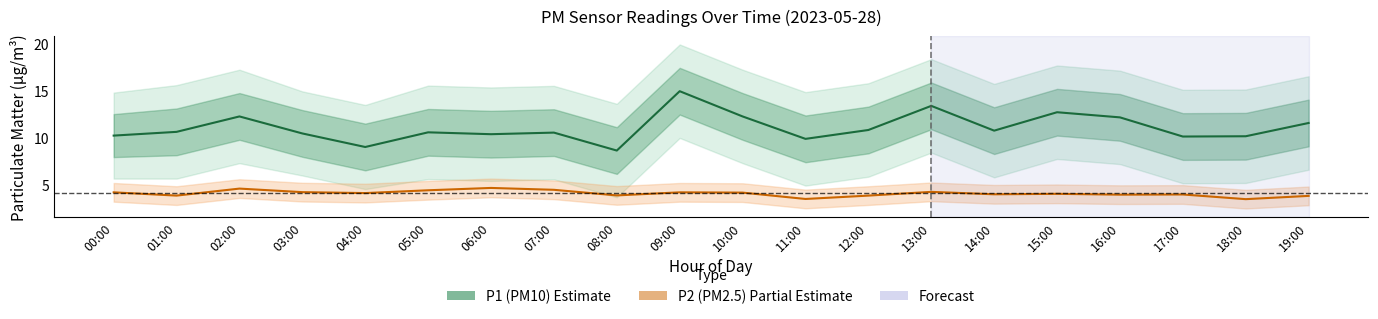

List the series in order of their overall mean, lowest first.

P2 (PM2.5), P1 (PM10)